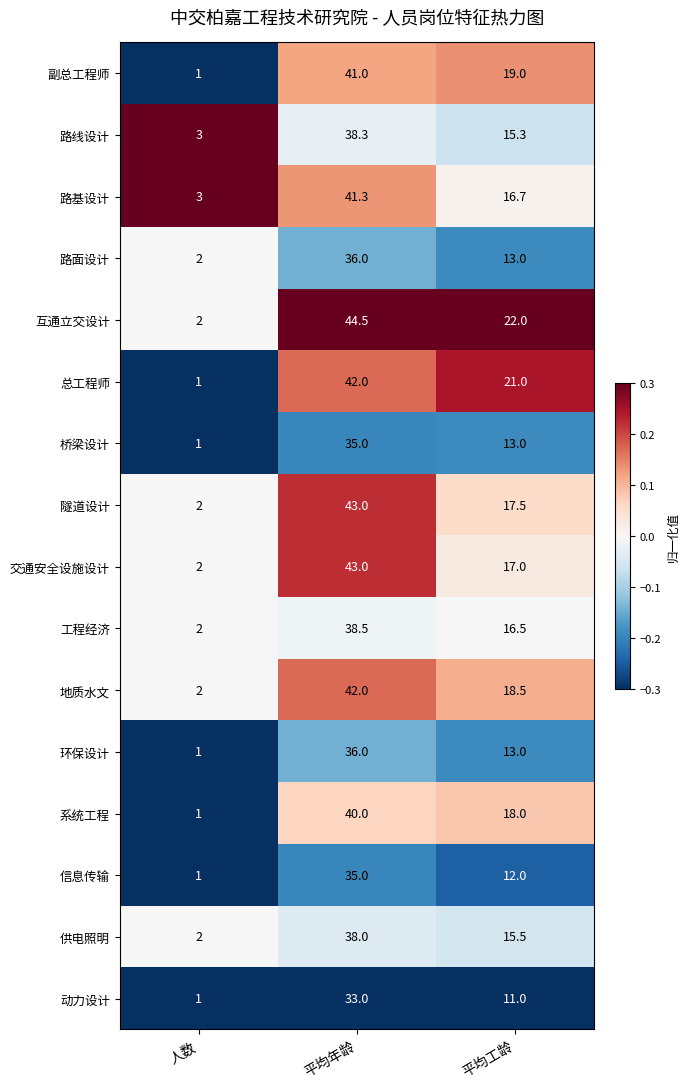

What is the difference between the maximum and minimum values in the 总工程师 series?

41.0